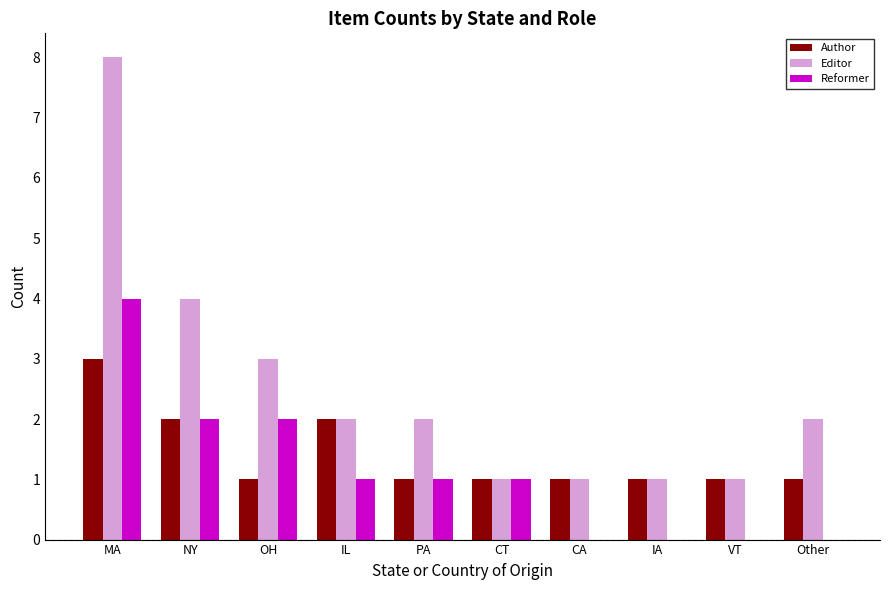

What are all the series names shown in the legend?

Author, Editor, Reformer